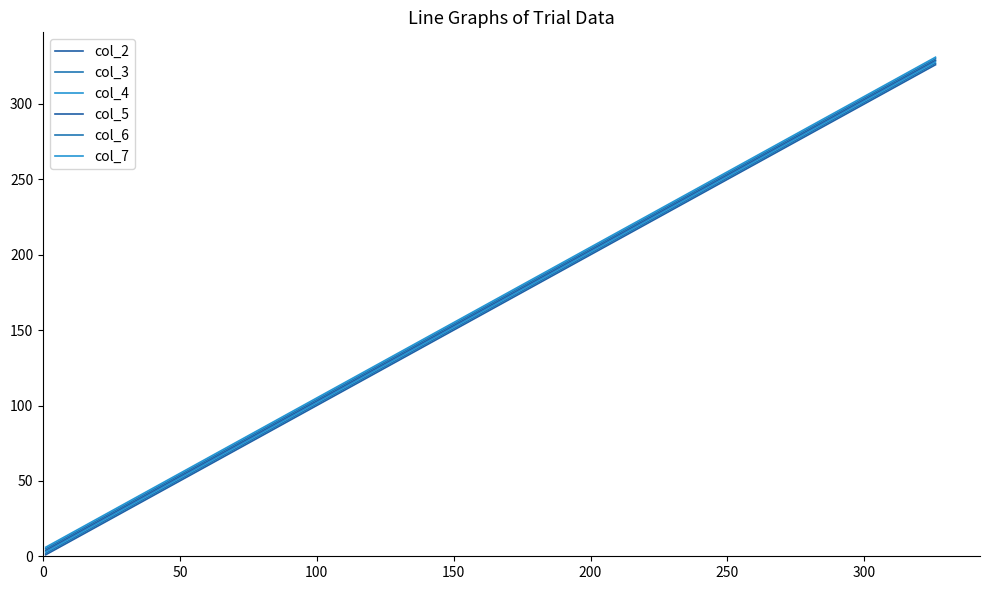

What is the label of the 3rd point from the left?

100